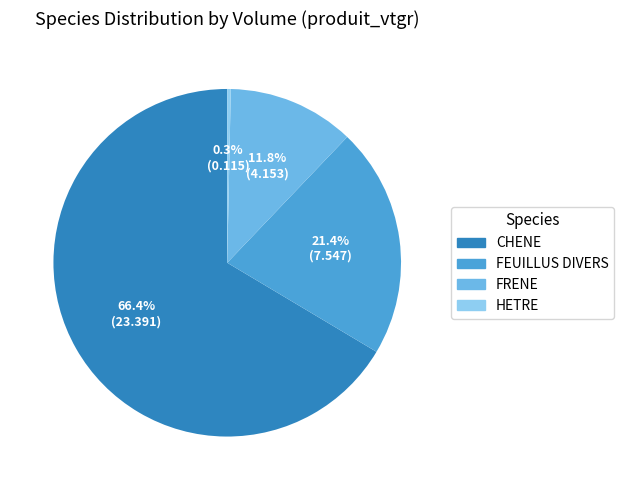

Does CHENE account for over 50% of the chart?

Yes